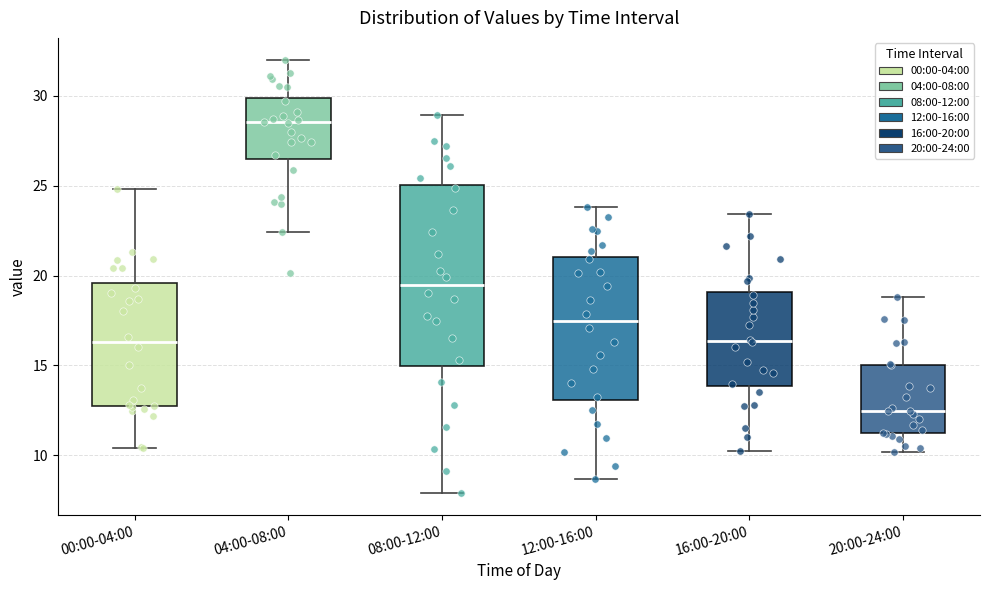

Which box is the tallest, from its lower edge to its upper edge?

08:00-12:00